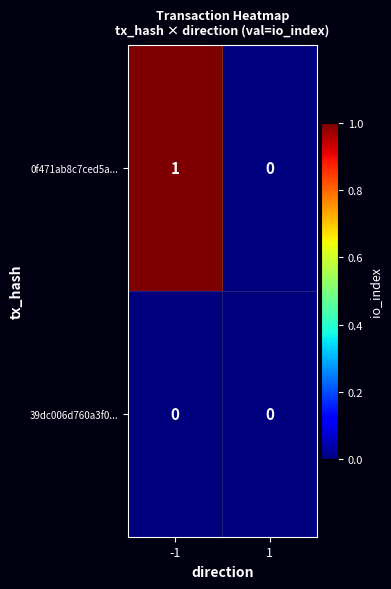

Count the number of data series in this chart.

2